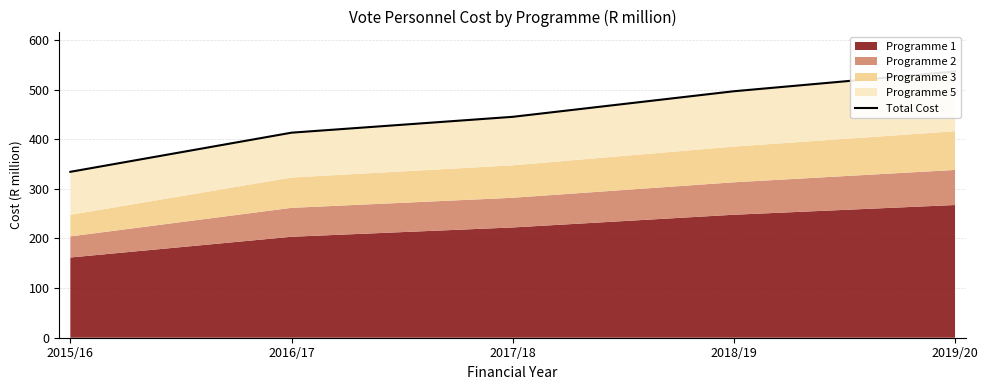

Rank the categories by value from highest to lowest.

2019/20, 2018/19, 2017/18, 2016/17, 2015/16